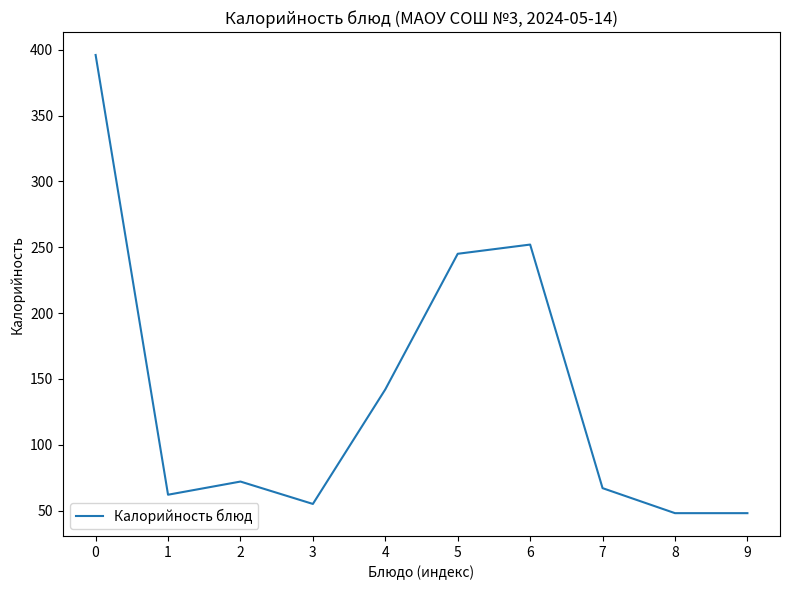

How many lines are shown in the chart?

1